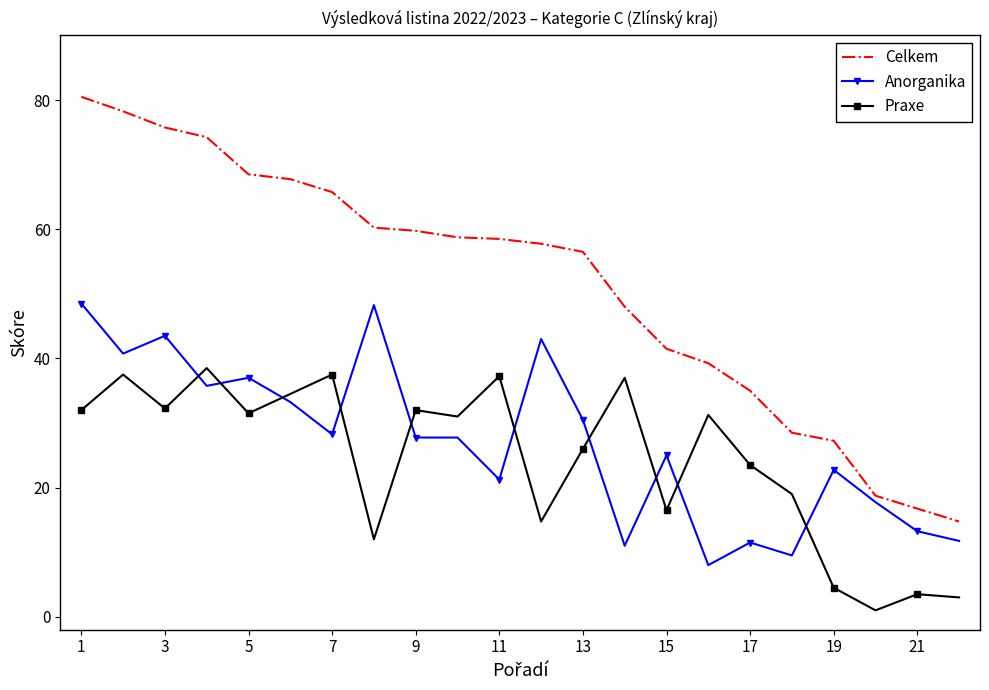

What is the maximum value for Celkem?

80.5